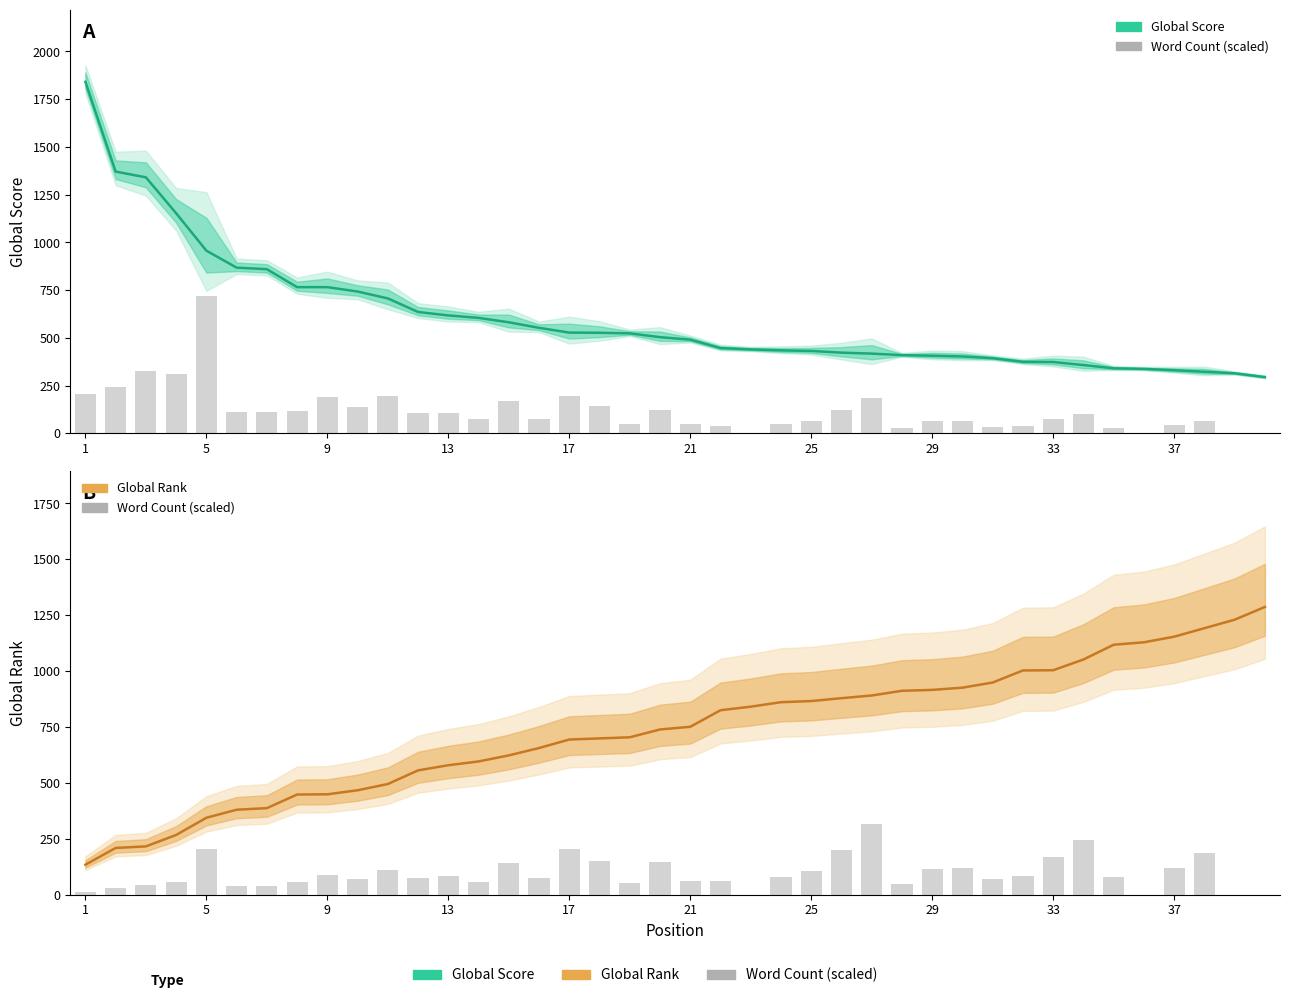

Reading left to right, list all the values displayed in this chart.

Global Score (Estimate): 1841.0	1371.0	1341.0	1153.0	957.0	868.0	860.0	766.0	766.0	743.0	707.0	636.0	618.0	605.0	582.0	553.0	528.0	527.0	524.0	504.0	491.0	447.0	440.0	435.0	432.0	423.0	418.0	410.0	407.0	403.0	394.0	375.0	374.0	358.0	341.0	338.0	331.0	323.0	315.0	295.0
Word Count (scaled): 11.9	29.8	42.1	57.3	206.4	39.5	39.5	55.4	89.1	69.0	108.9	75.7	82.2	58.6	143.8	73.0	205.8	150.0	50.4	144.0	61.5	61.4	0.0	78.4	103.9	201.0	317.6	48.4	113.1	119.7	67.9	83.3	168.0	242.8	78.7	0.0	119.8	187.1	0.0	0.0
Global Rank (Estimate): 134.0	209.0	216.0	267.0	344.0	380.0	387.0	448.0	449.0	467.0	495.0	556.0	579.0	596.0	623.0	656.0	694.0	699.0	704.0	739.0	751.0	825.0	841.0	861.0	866.0	879.0	891.0	912.0	916.0	926.0	949.0	1003.0	1004.0	1052.0	1118.0	1129.0	1154.0	1192.0	1230.0	1287.0